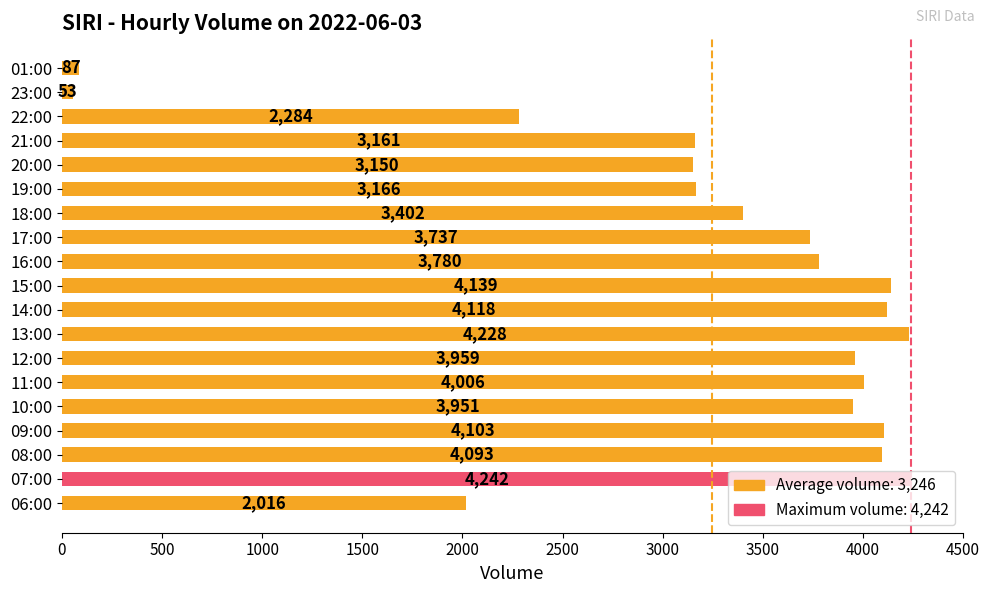

Rank the categories by value from highest to lowest.

07:00, 13:00, 15:00, 14:00, 09:00, 08:00, 11:00, 12:00, 10:00, 16:00, 17:00, 18:00, 19:00, 21:00, 20:00, 22:00, 06:00, 01:00, 23:00